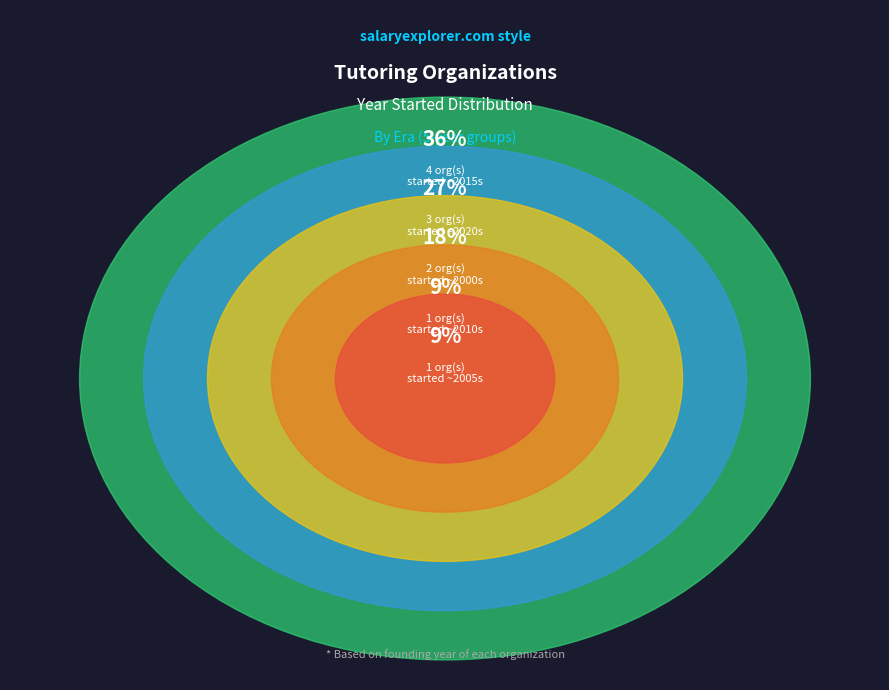

Do Springboard and Agilix Labs together represent more than half of the pie?

No